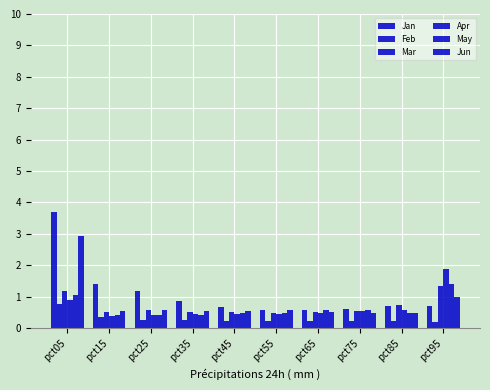

How many series are shown in this chart?

6